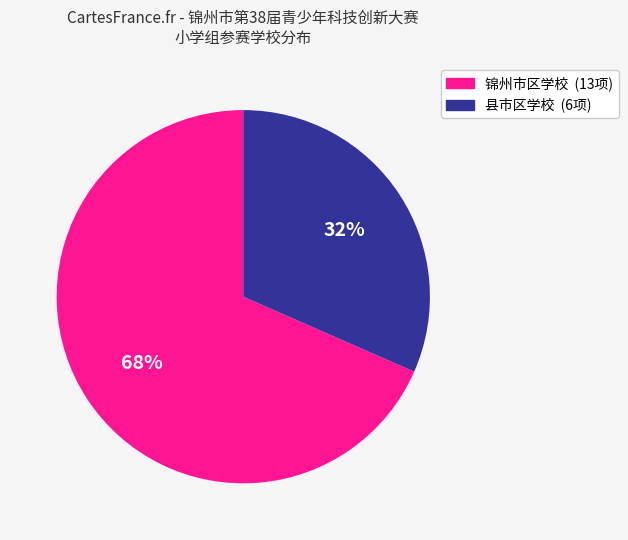

Does any single category account for the majority?

Yes